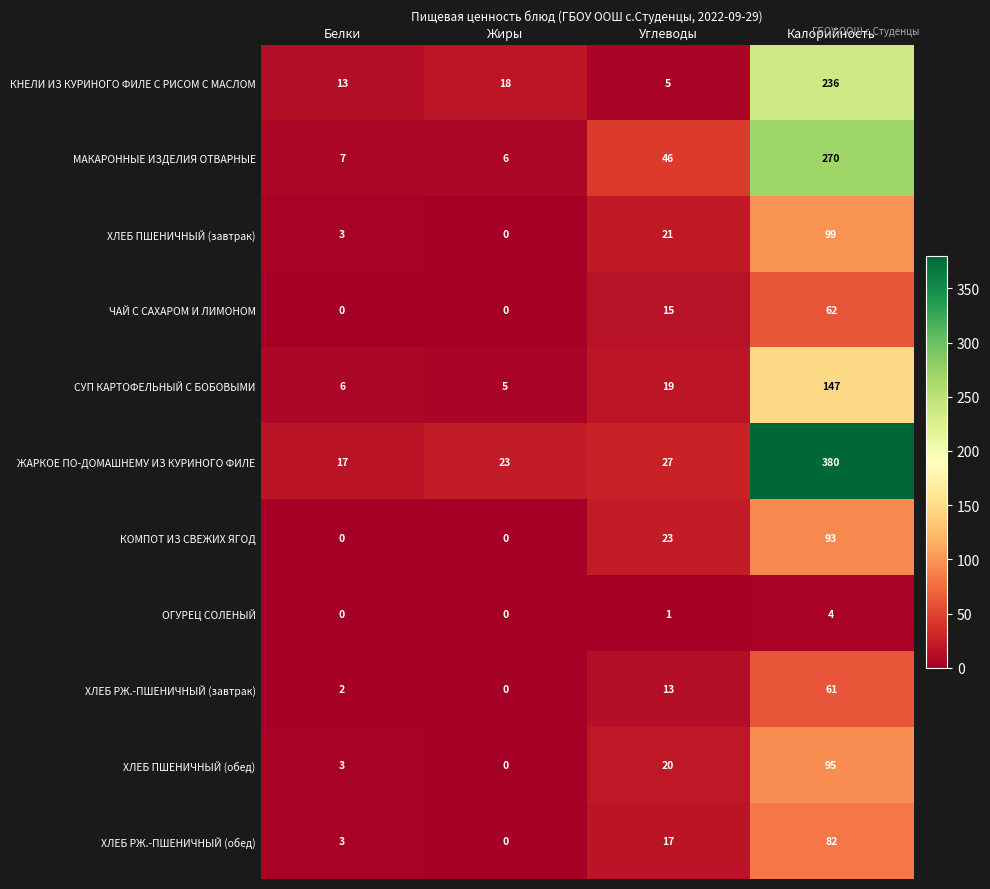

How many data points in ХЛЕБ РЖ.-ПШЕНИЧНЫЙ (обед) are less than 17?

2